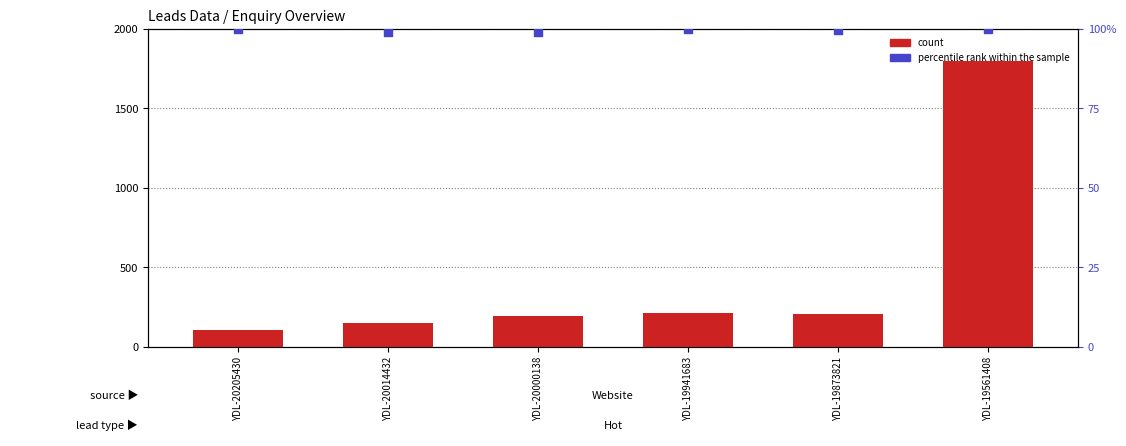

Is the value of percentile rank within the sample at YDL-20205430 greater than the value of count at YDL-20000138?

No